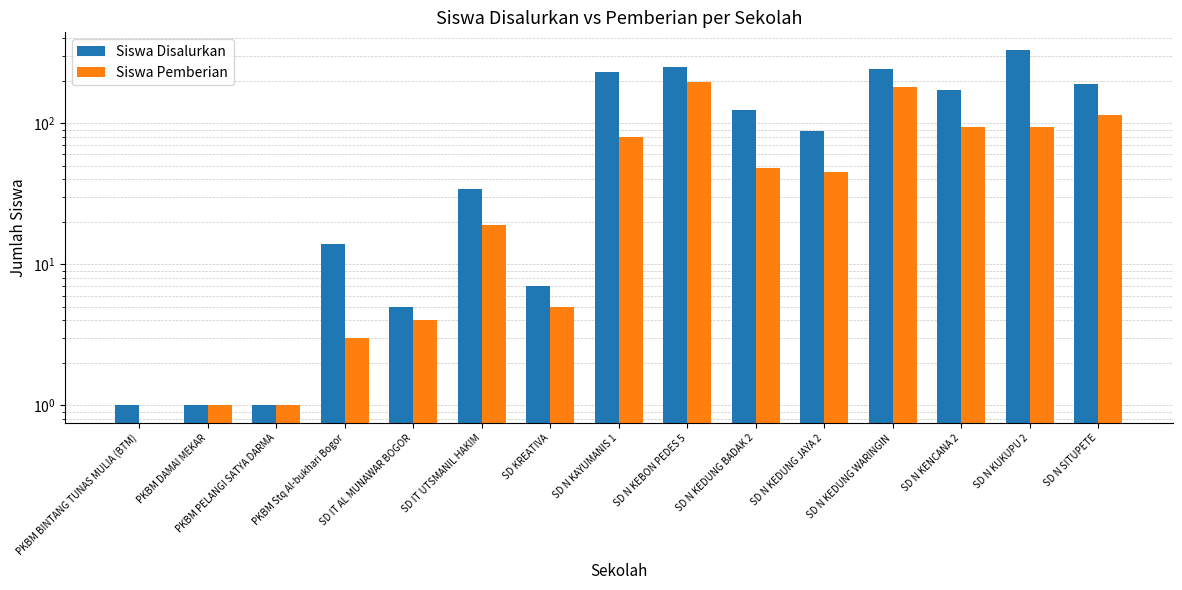

What is the difference between the second highest and second lowest values in the Siswa Disalurkan series?

250